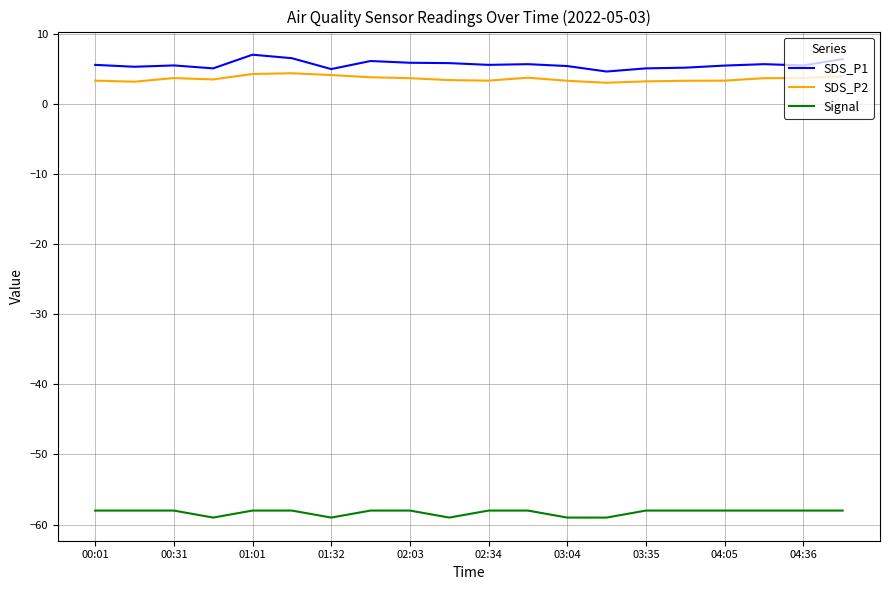

What is the difference between the maximum and minimum values in the SDS_P1 series?

2.4